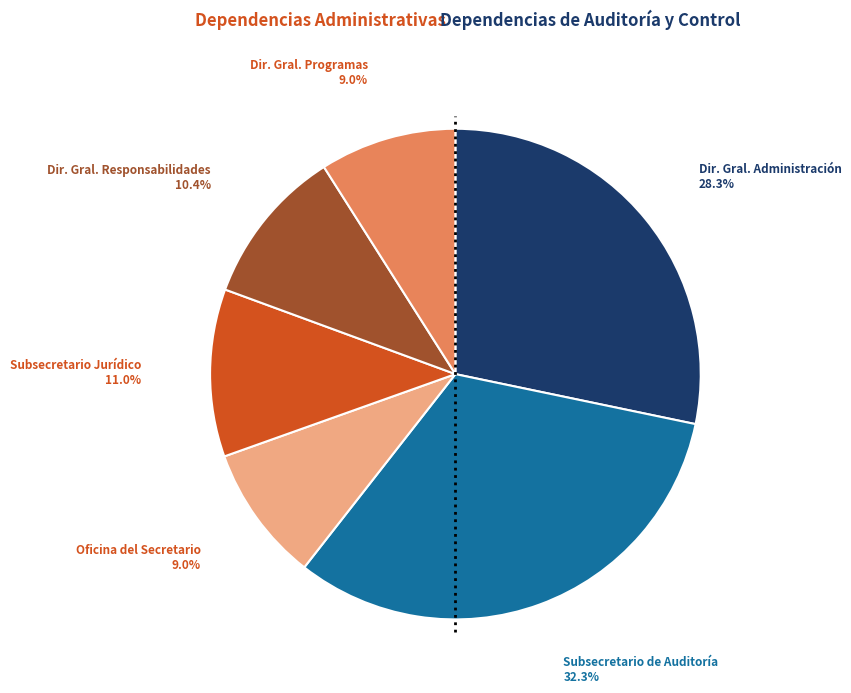

To the nearest percent, what is the average slice percentage?

17%